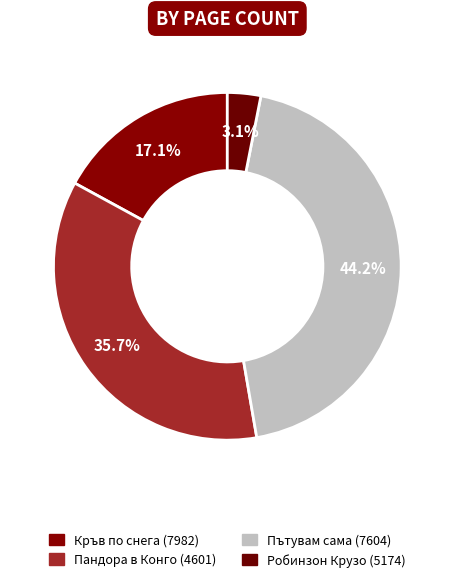

To the nearest percent, what is the combined percentage of Пандора в Конго (4601) and Кръв по снега (7982)?

53%